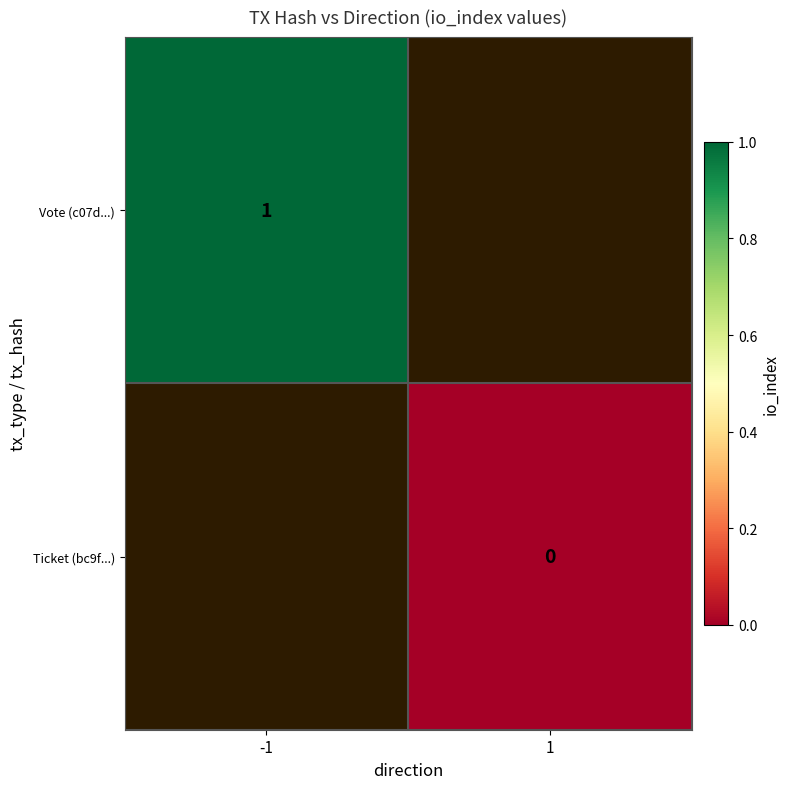

Is the value of Ticket (bc9f...) at 1 greater than the value of Vote (c07d...) at -1?

No